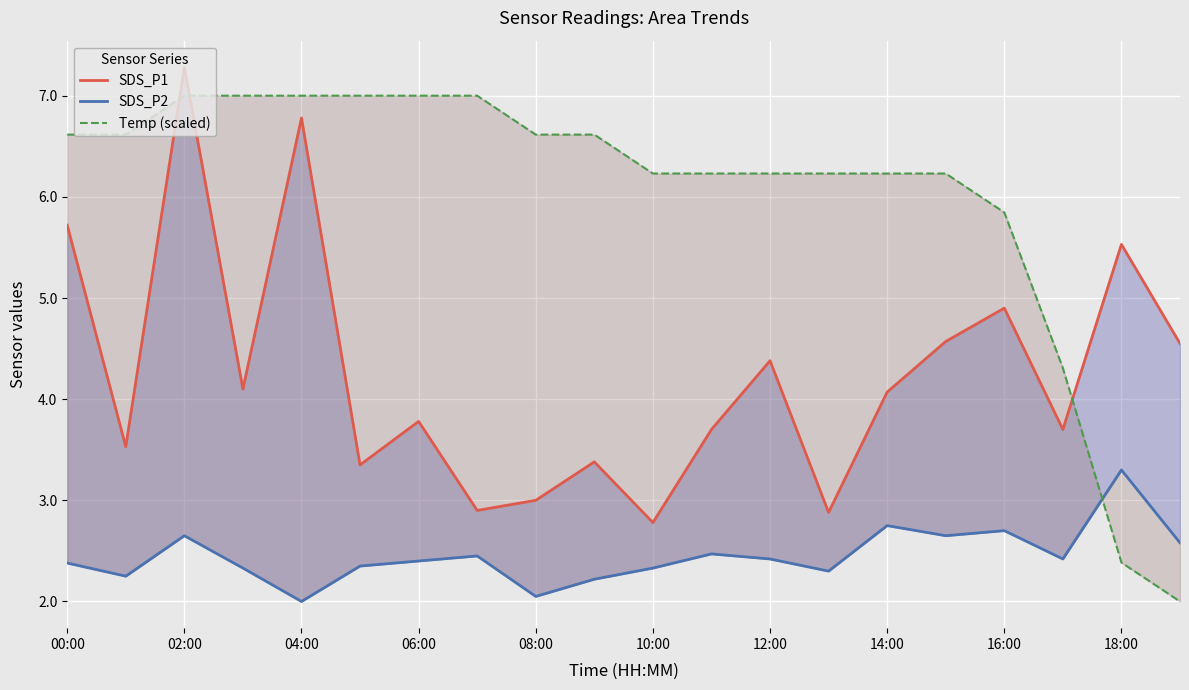

Which series changed the most between 02:00 and 16?

SDS_P1